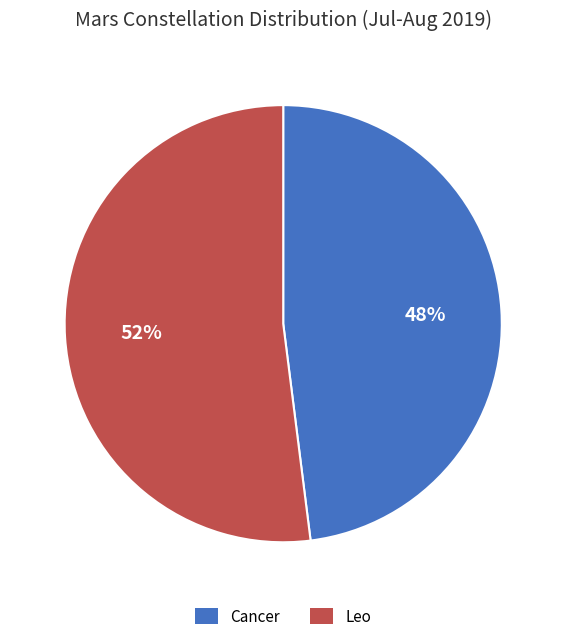

Which category accounts for the majority?

Leo